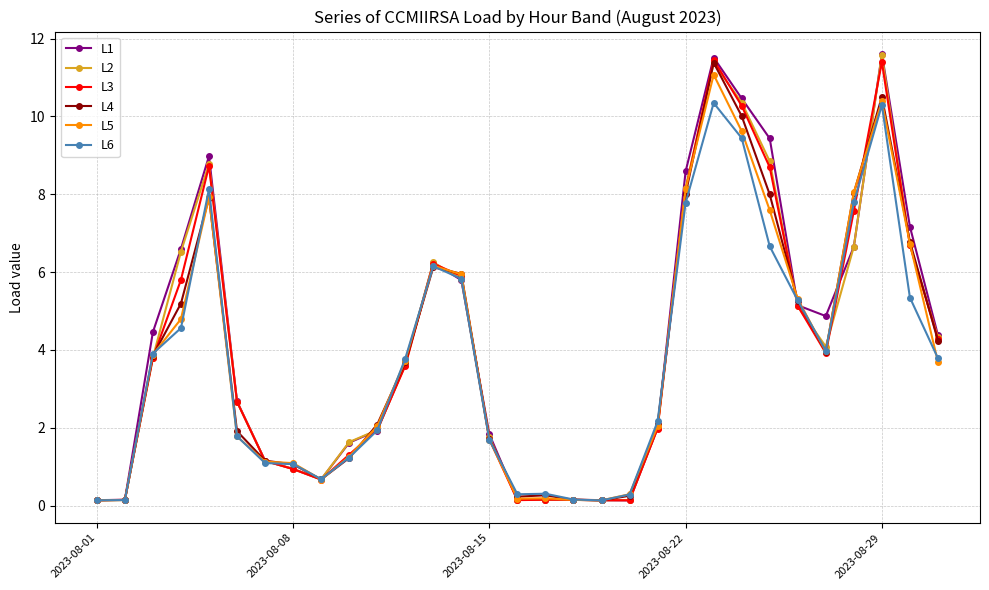

What is the greatest value displayed?

11.6